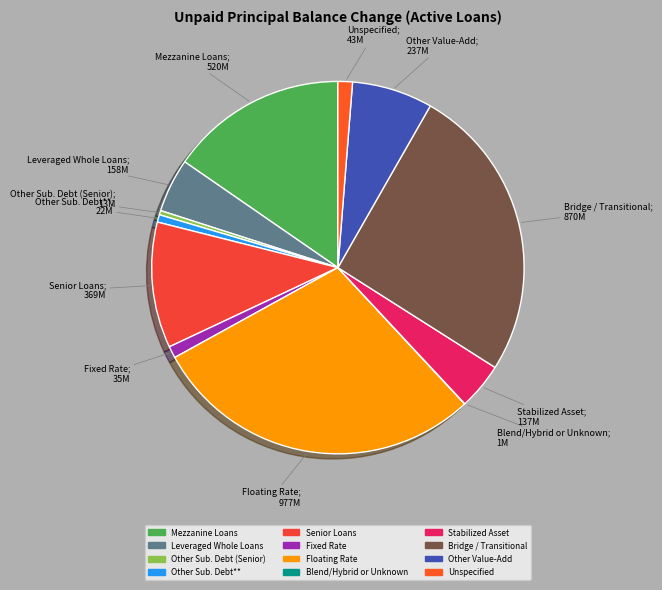

Count the number of slices in the pie.

12